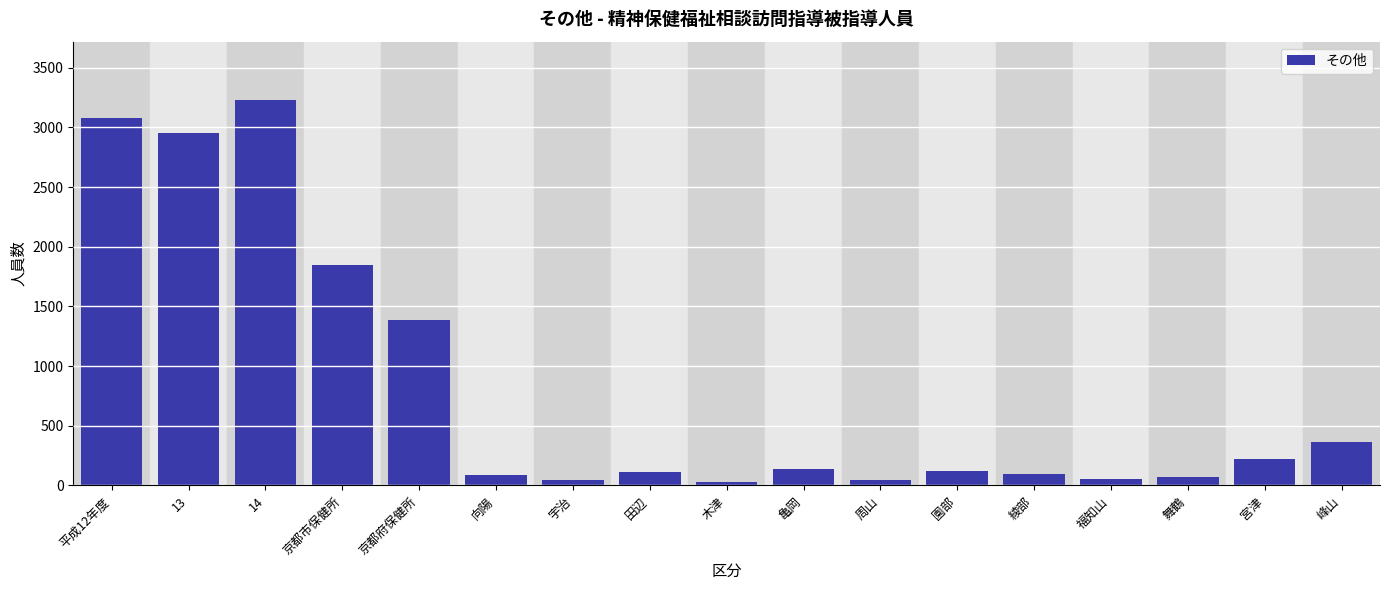

True or false: the data shows 97 at 綾部.

True